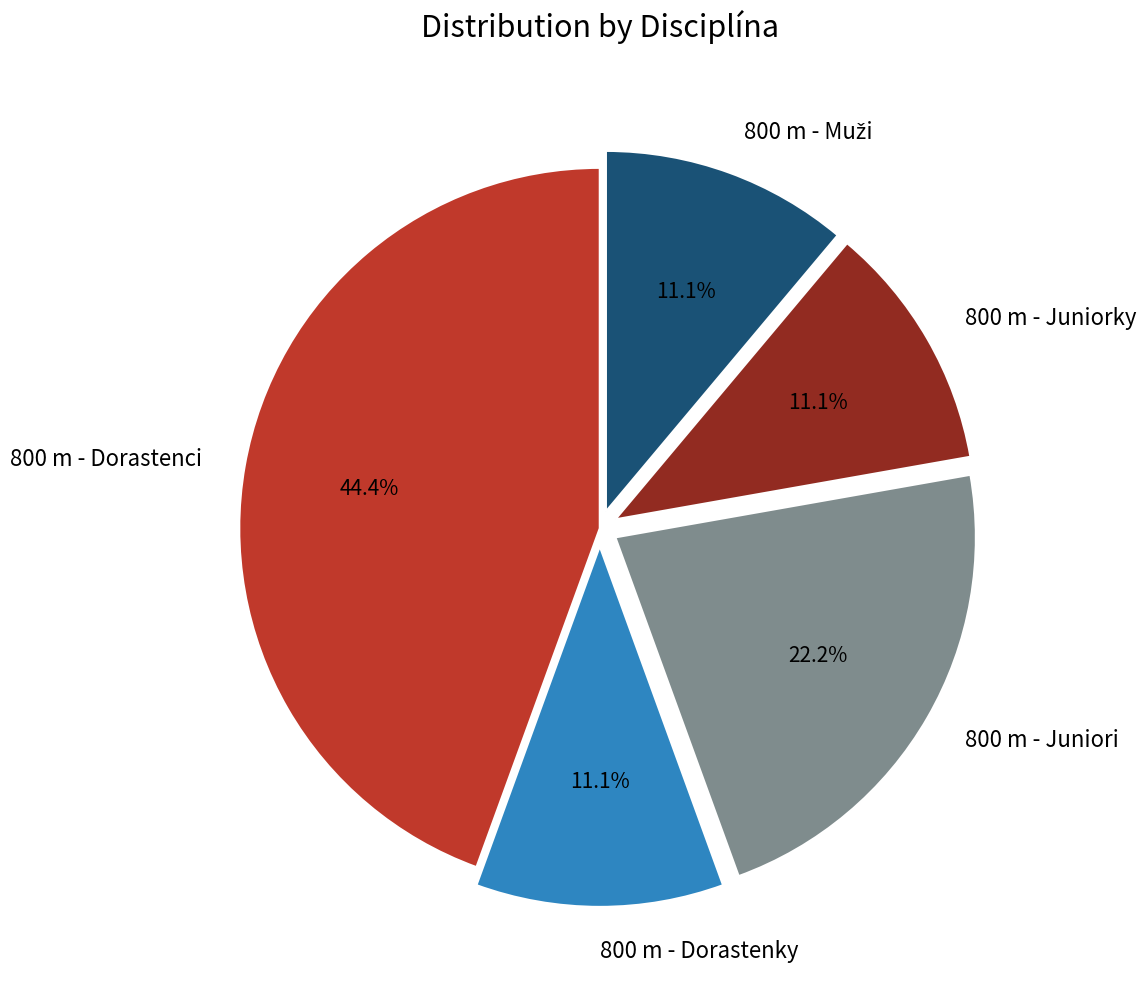

To the nearest percent, what is the difference between the largest and smallest slice percentages?

33%